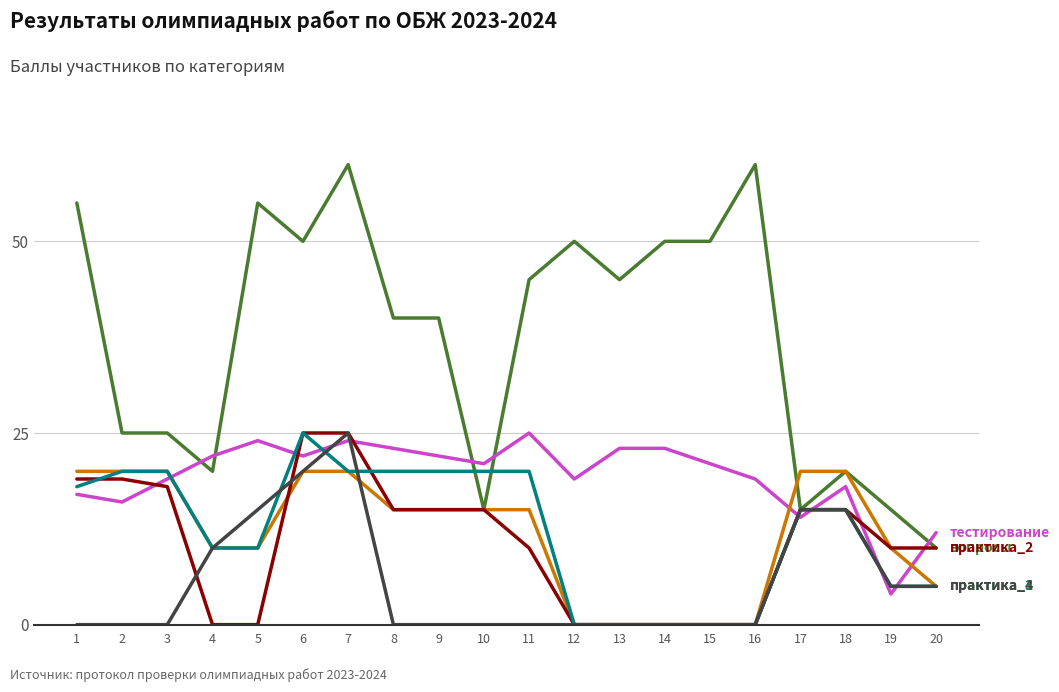

What is the greatest value displayed?

60